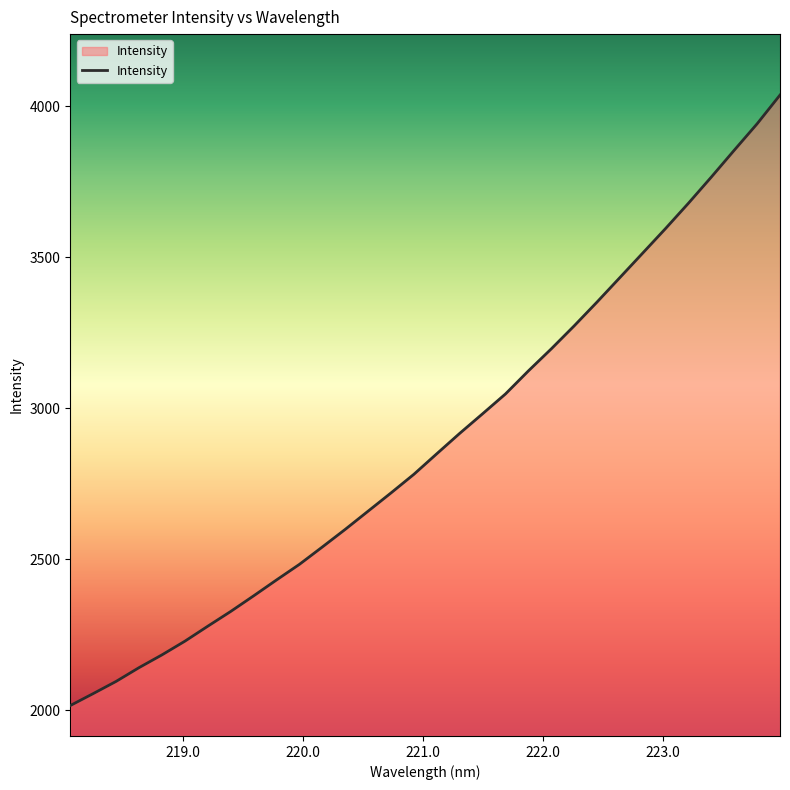

What is the average value?

2889.4